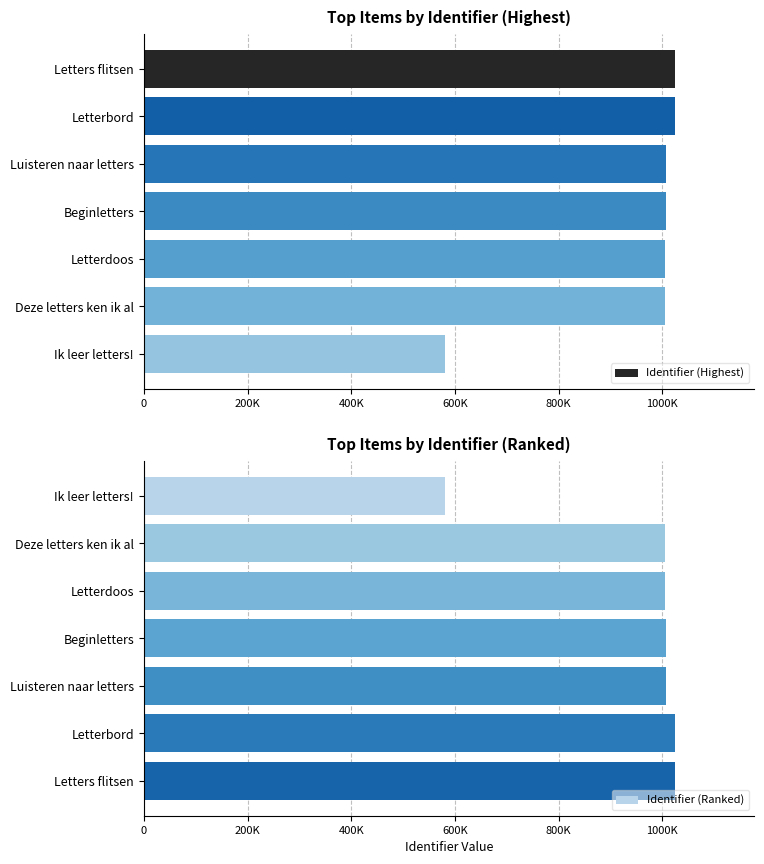

Reading left to right, list all the values displayed in this chart.

Identifier (Highest): 1024226	1024221	1007616	1007369	1006219	1005435	580325
Identifier (Ranked): 580325	1005435	1006219	1007369	1007616	1024221	1024226